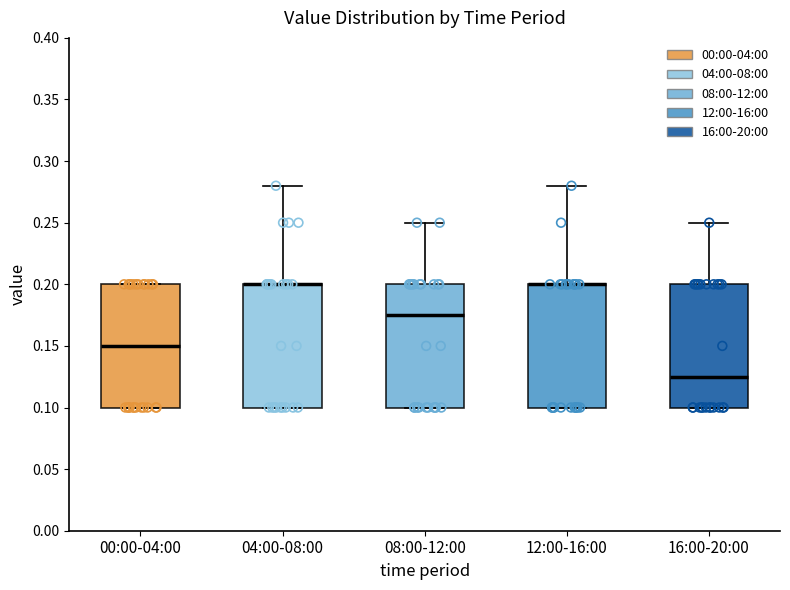

Reading left to right, transcribe this box plot: for each box, give where its median line is, the range the box spans, and where its two whiskers end, as read against the y-axis. The values are not printed on the chart, so give them approximately, as read against the axis.

00:00-04:00: median 0.150, box 0.100 to 0.200, whiskers 0.100 to 0.200
04:00-08:00: median 0.200 (drawn on the box's upper edge), box 0.100 to 0.200, whiskers 0.100 to 0.280
08:00-12:00: median 0.175, box 0.100 to 0.200, whiskers 0.100 to 0.250
12:00-16:00: median 0.200 (drawn on the box's upper edge), box 0.100 to 0.200, whiskers 0.100 to 0.280
16:00-20:00: median 0.125, box 0.100 to 0.200, whiskers 0.100 to 0.250